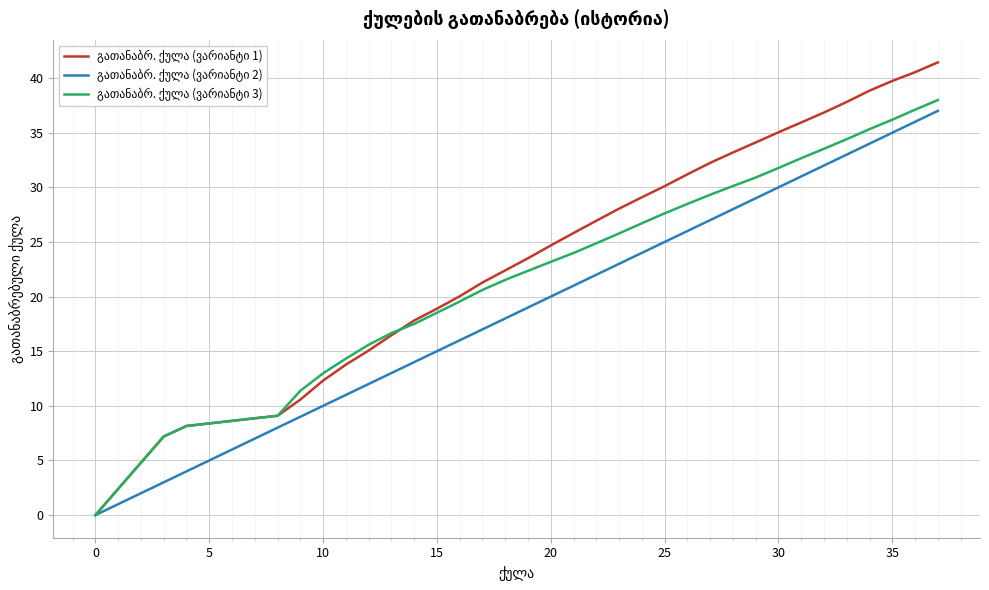

What is the maximum value shown in the chart?

41.4